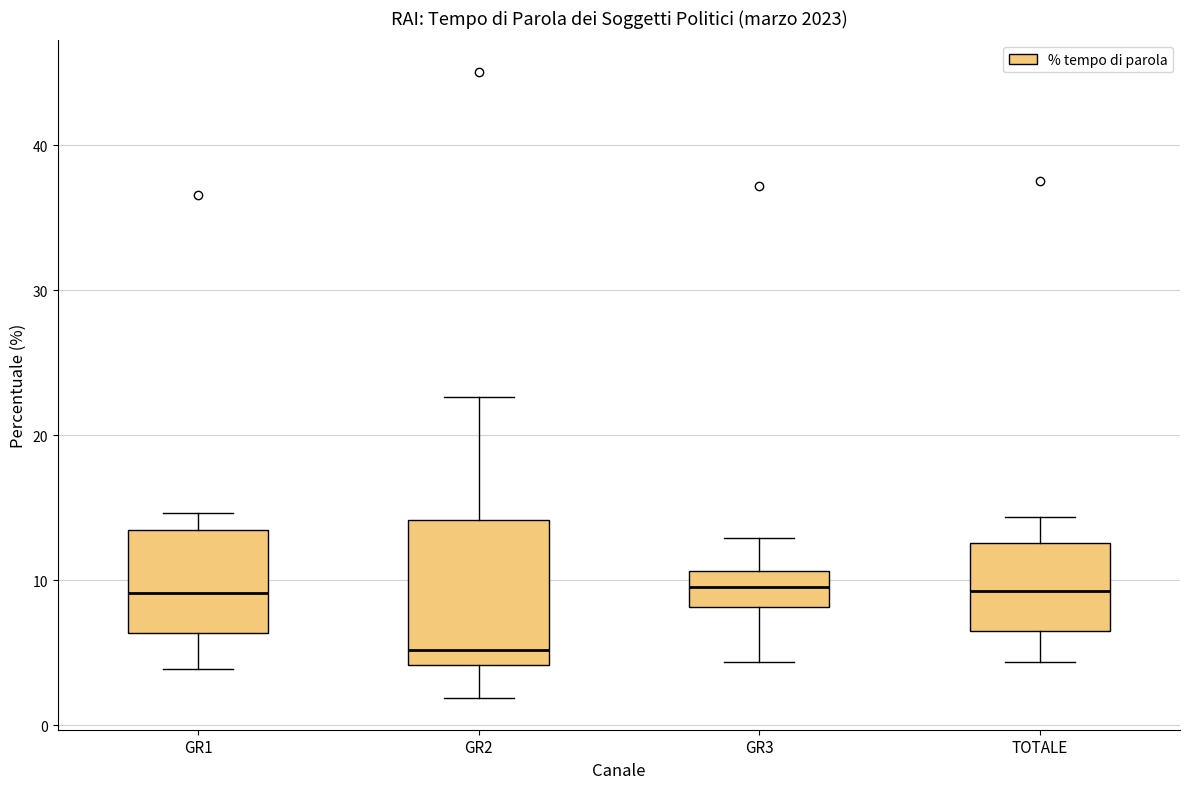

Reading left to right, read every box against the y-axis: the position of its median line, the range the box covers, and the ends of its whiskers. The values are not printed on the chart, so give them approximately, as read against the axis.

GR1: median 9, box 6 to 13, whiskers 4 to 15
GR2: median 5, box 4 to 14, whiskers 2 to 23
GR3: median 10, box 8 to 11, whiskers 4 to 13
TOTALE: median 9, box 6 to 13, whiskers 4 to 14